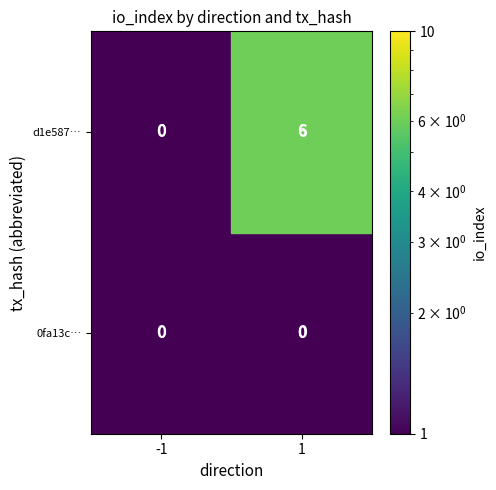

Which label corresponds to the smallest value in the chart?

1